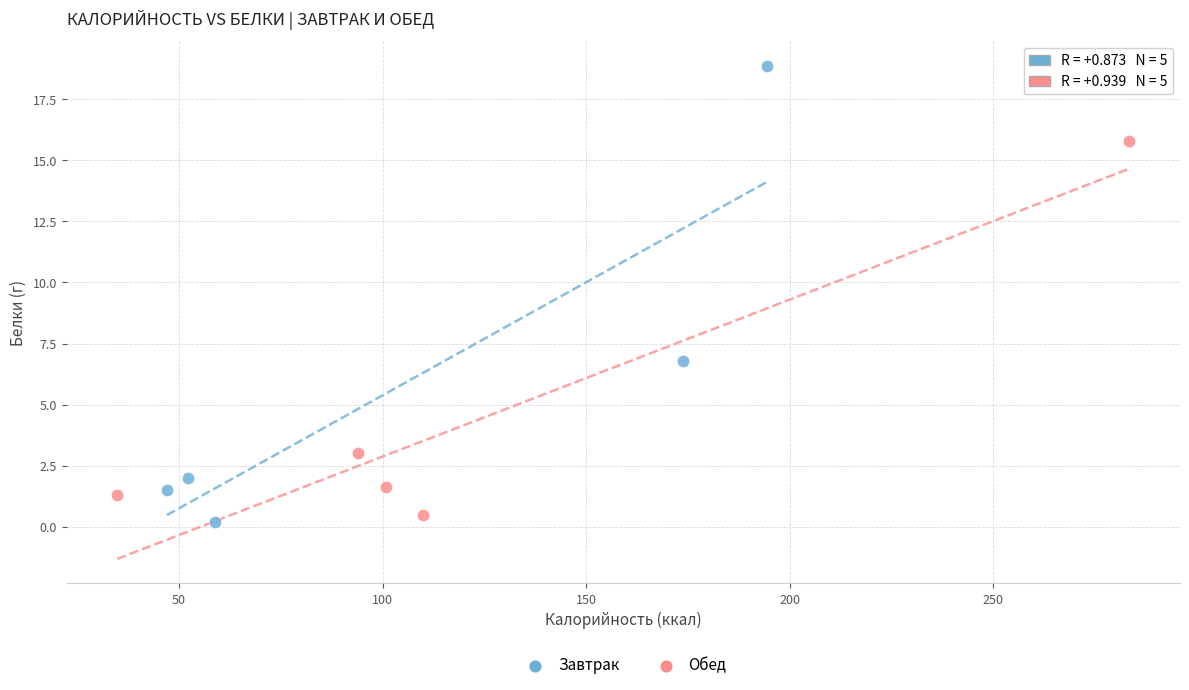

Which series reaches the maximum Y coordinate?

Завтрак